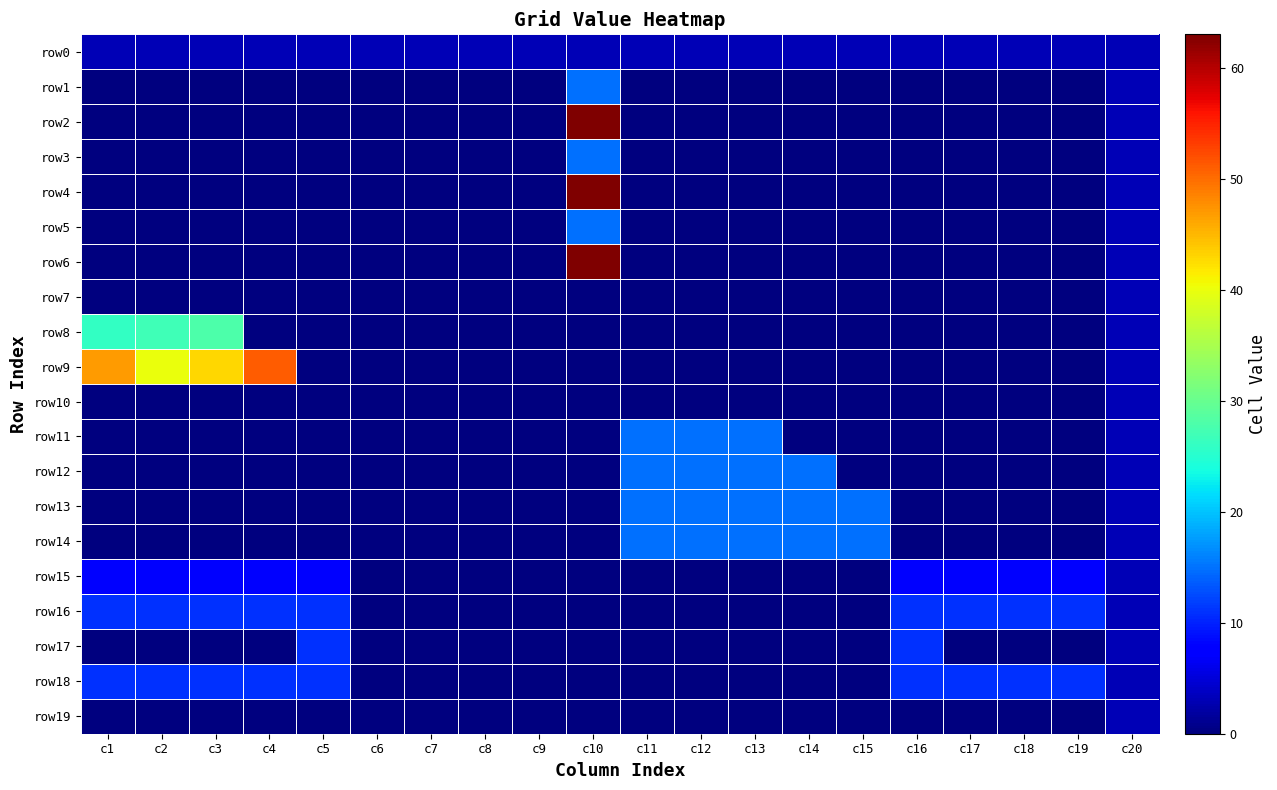

What is the difference between the highest and lowest values at c10?

63